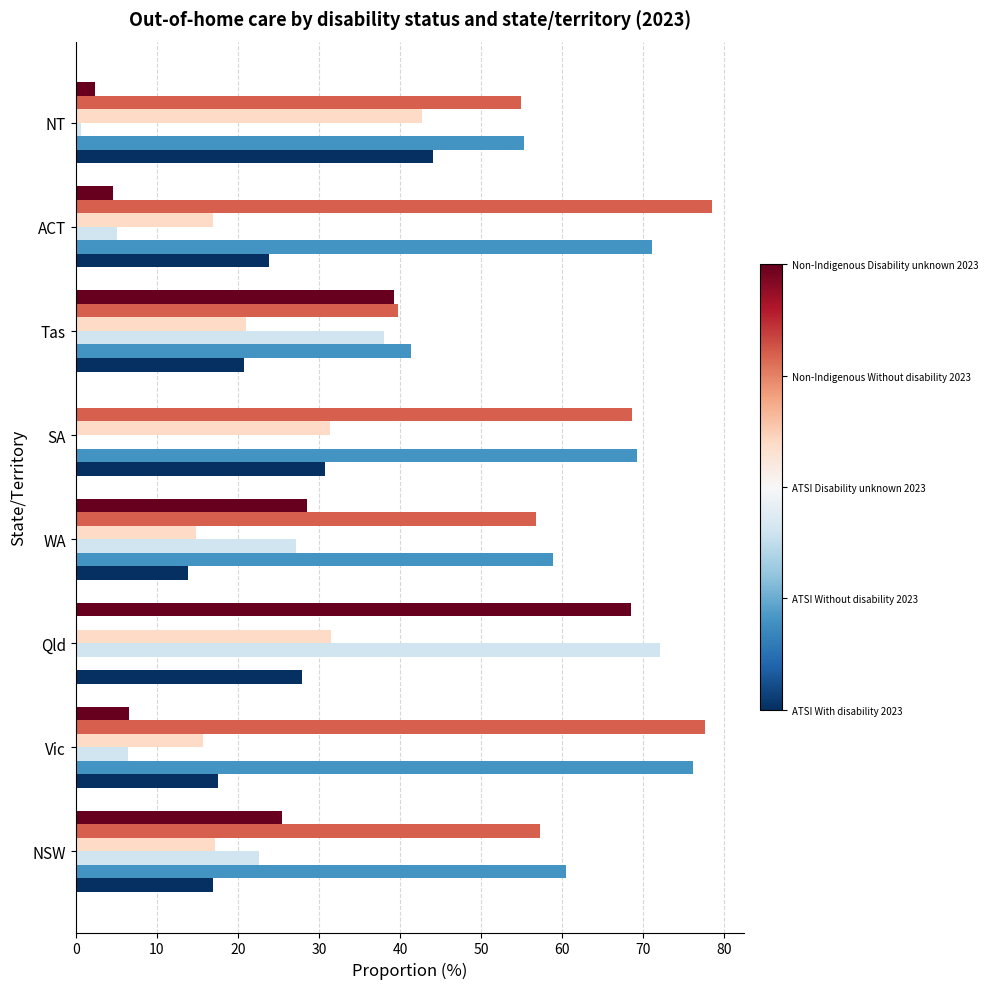

What is the maximum value shown in the chart?

78.5